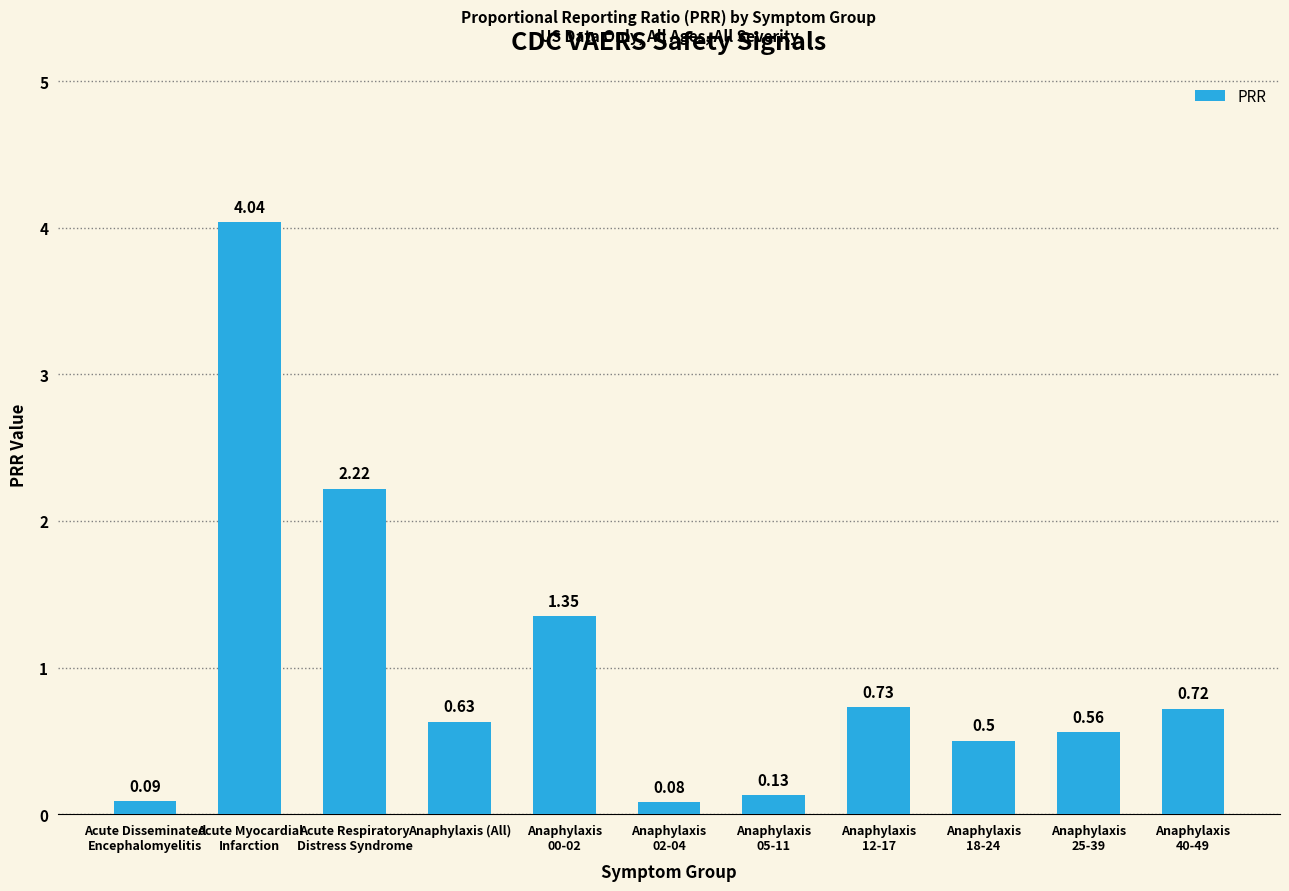

Rank the categories by value from lowest to highest.

Anaphylaxis
02-04, Acute Disseminated
Encephalomyelitis, Anaphylaxis
05-11, Anaphylaxis
18-24, Anaphylaxis
25-39, Anaphylaxis (All), Anaphylaxis
40-49, Anaphylaxis
12-17, Anaphylaxis
00-02, Acute Respiratory
Distress Syndrome, Acute Myocardial
Infarction